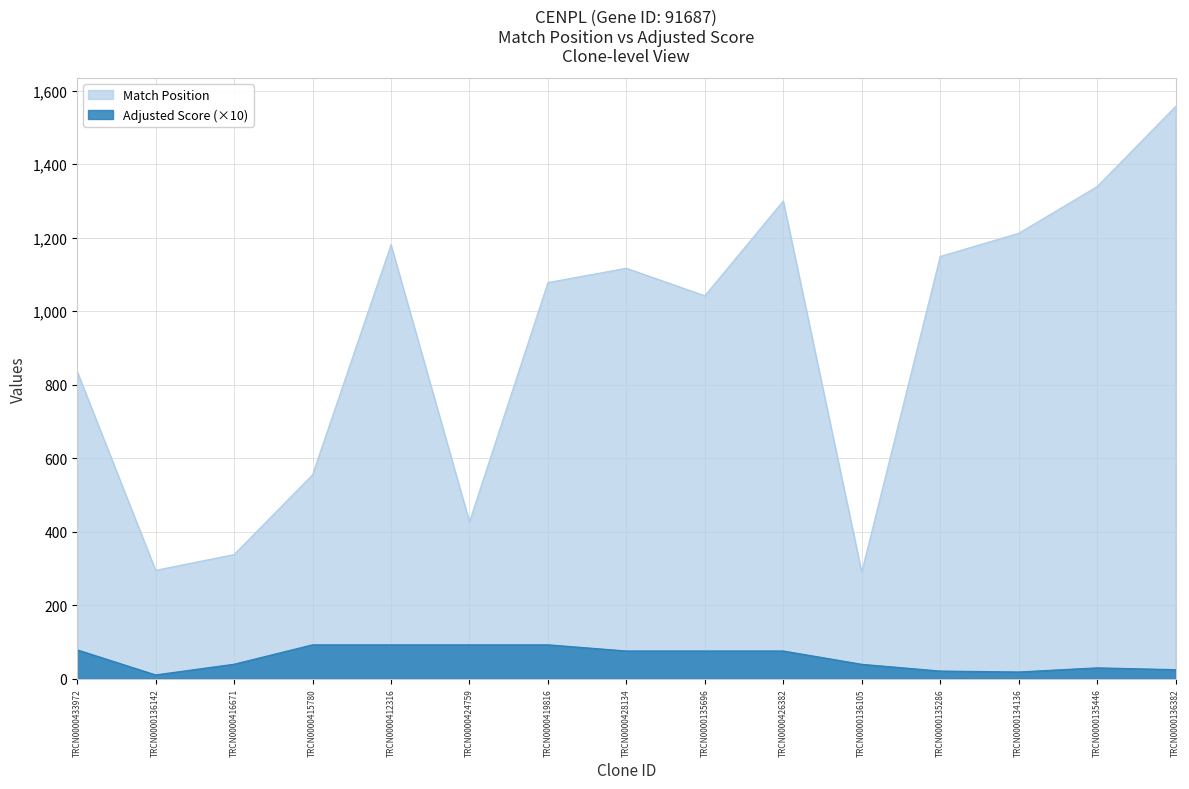

How many distinct data groups are displayed?

2